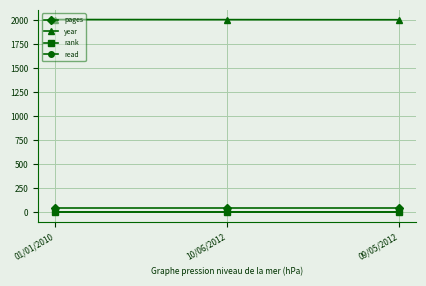

Does the chart have visible grid lines?

Yes